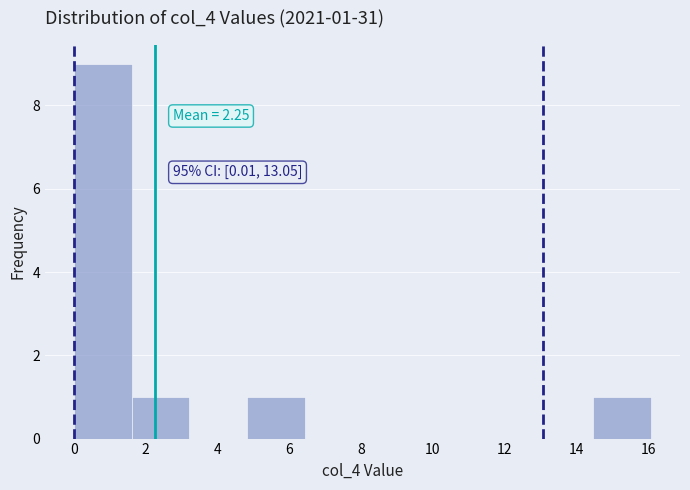

Over which range of the x-axis is the bar tallest?

0.0 to 1.6